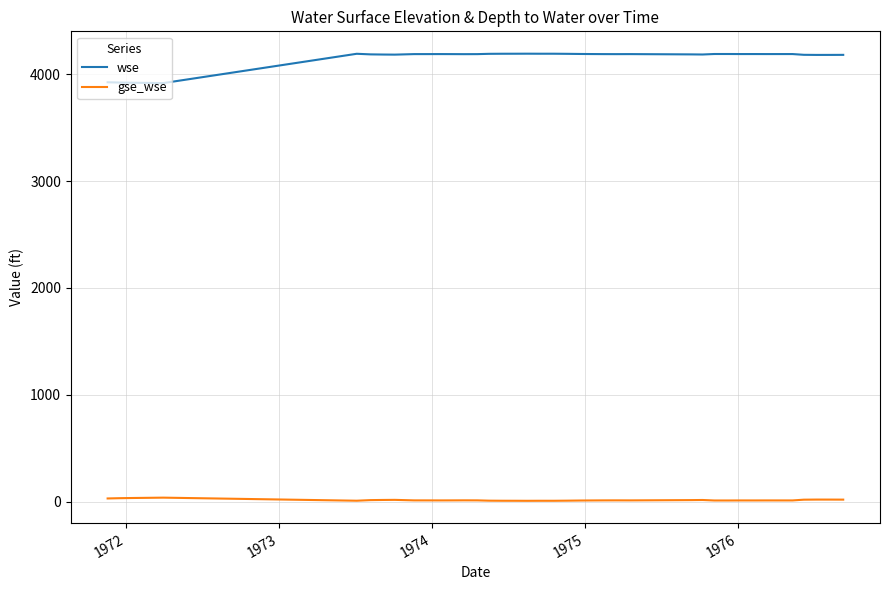

What is the sum of all gse_wse values?

673.6